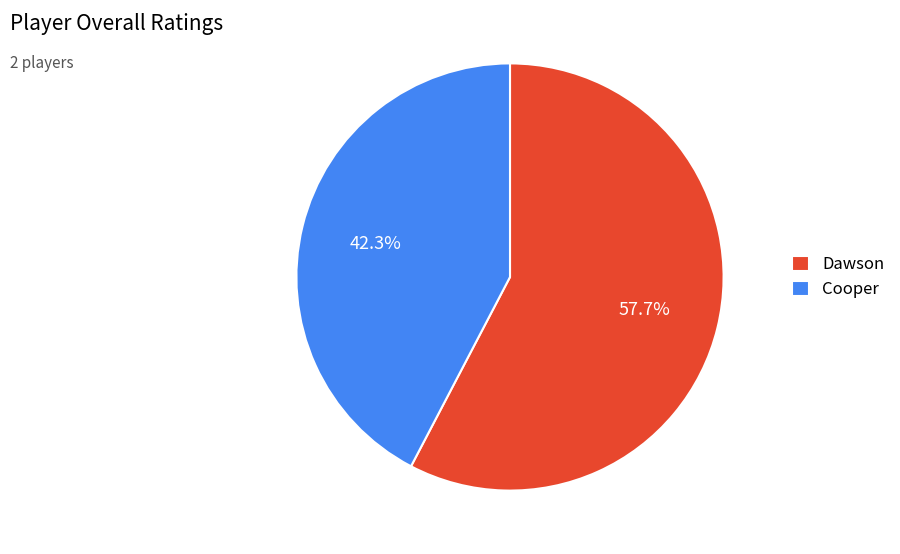

How much of the chart is everything except Dawson?

42.3%